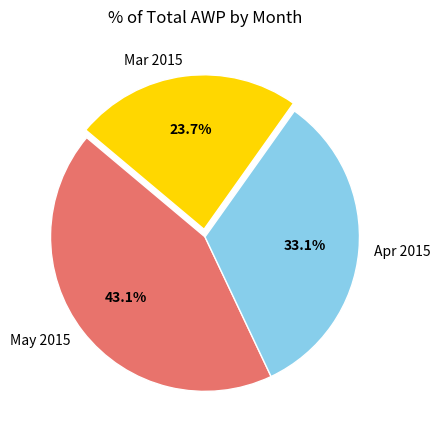

Rank the categories by value from highest to lowest.

May 2015, Apr 2015, Mar 2015